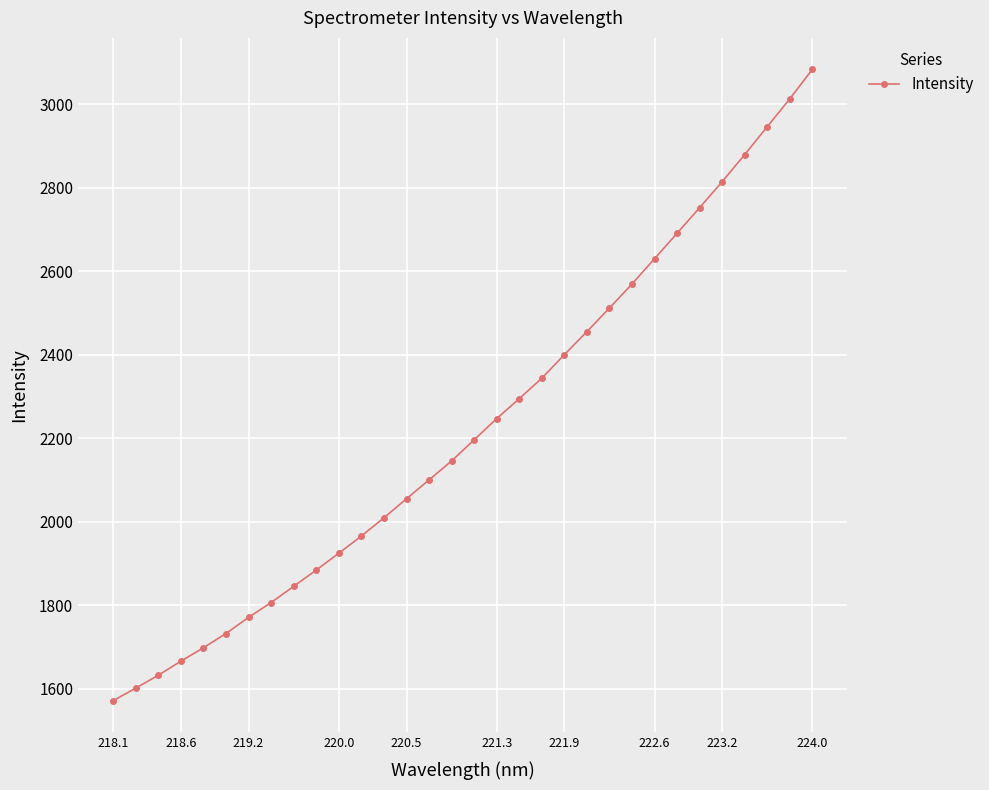

Count the number of categories in the chart.

32